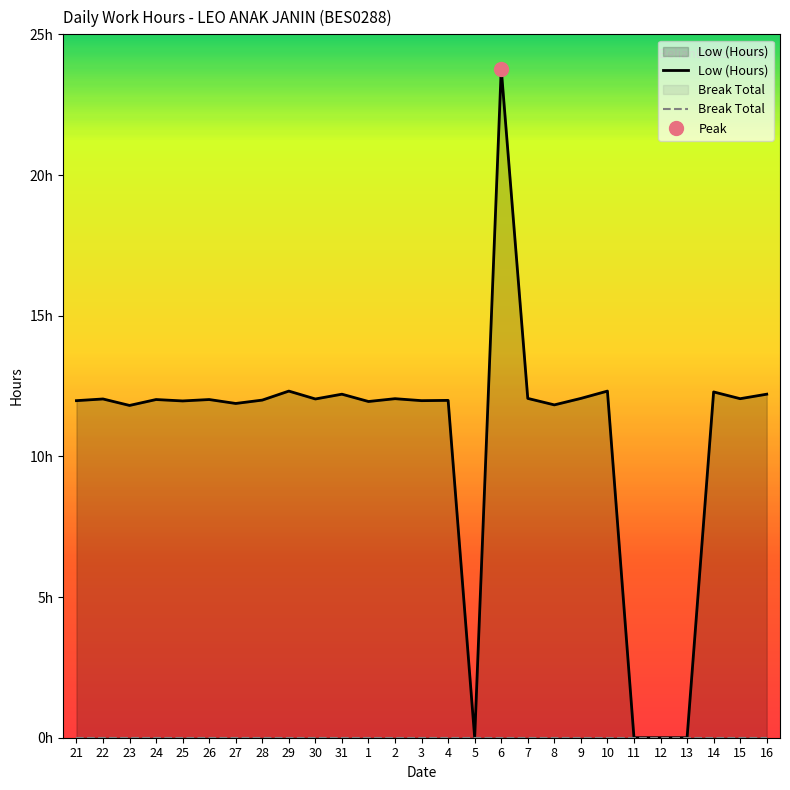

True or false: the data shows 7.8 at 16.

False